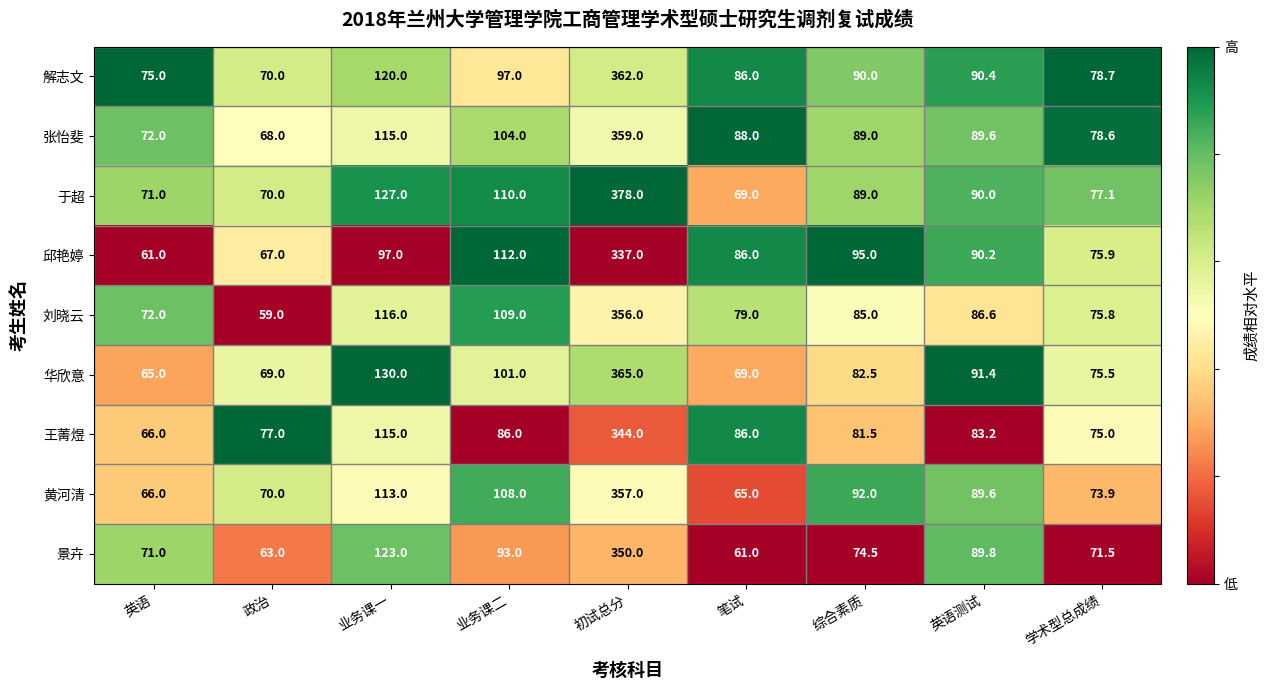

What is the average value of the 王菁煜 series?

112.6